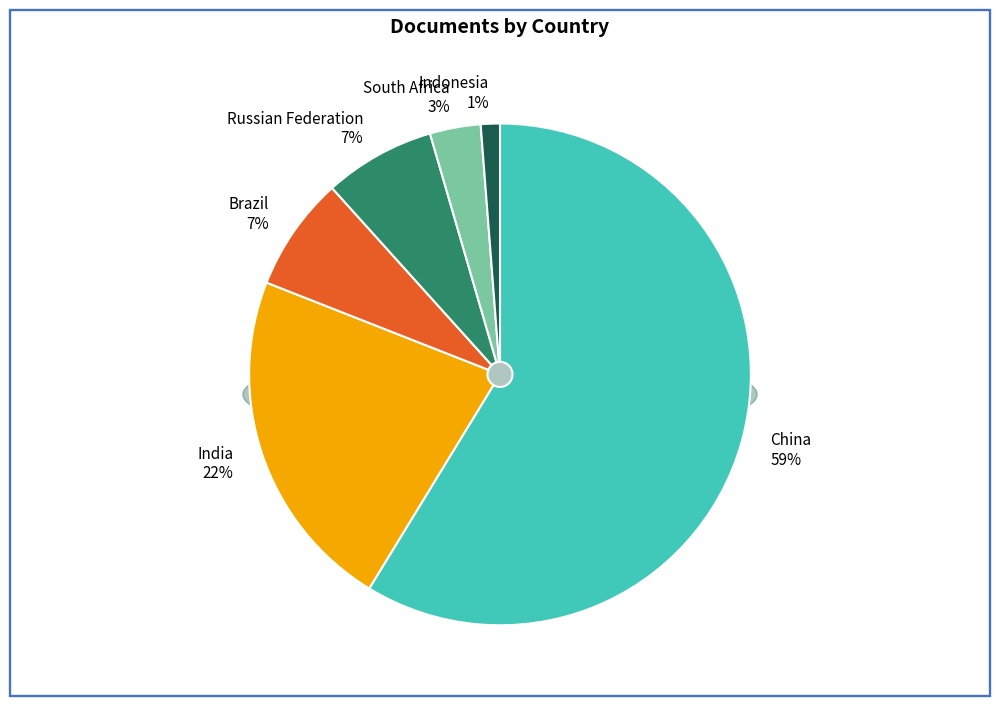

How many segments does this pie chart have?

6